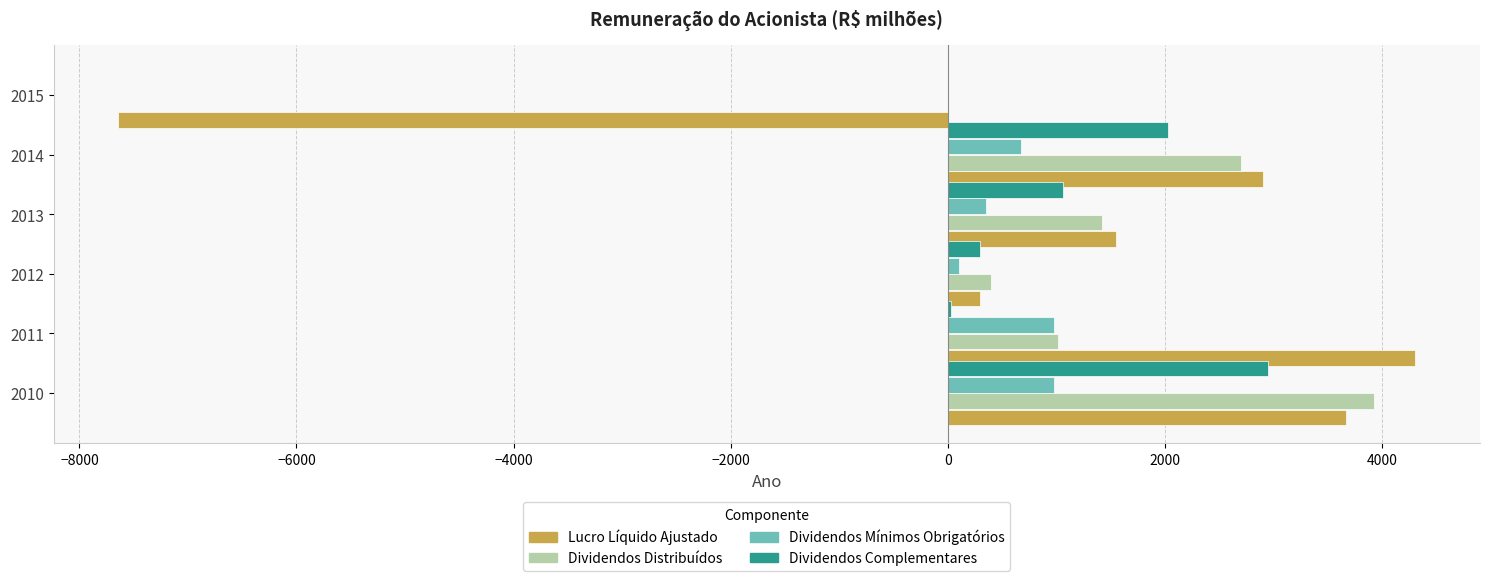

Between 2010 and 2012, which series saw the biggest shift?

Dividendos Distribuídos